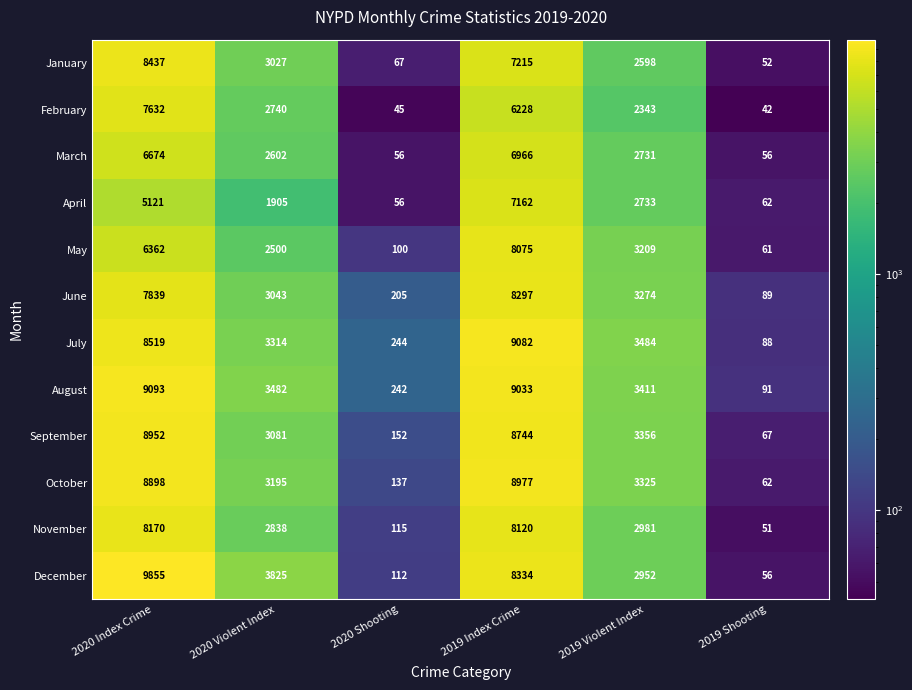

What is the total value across all series at 2019 Shooting?

777